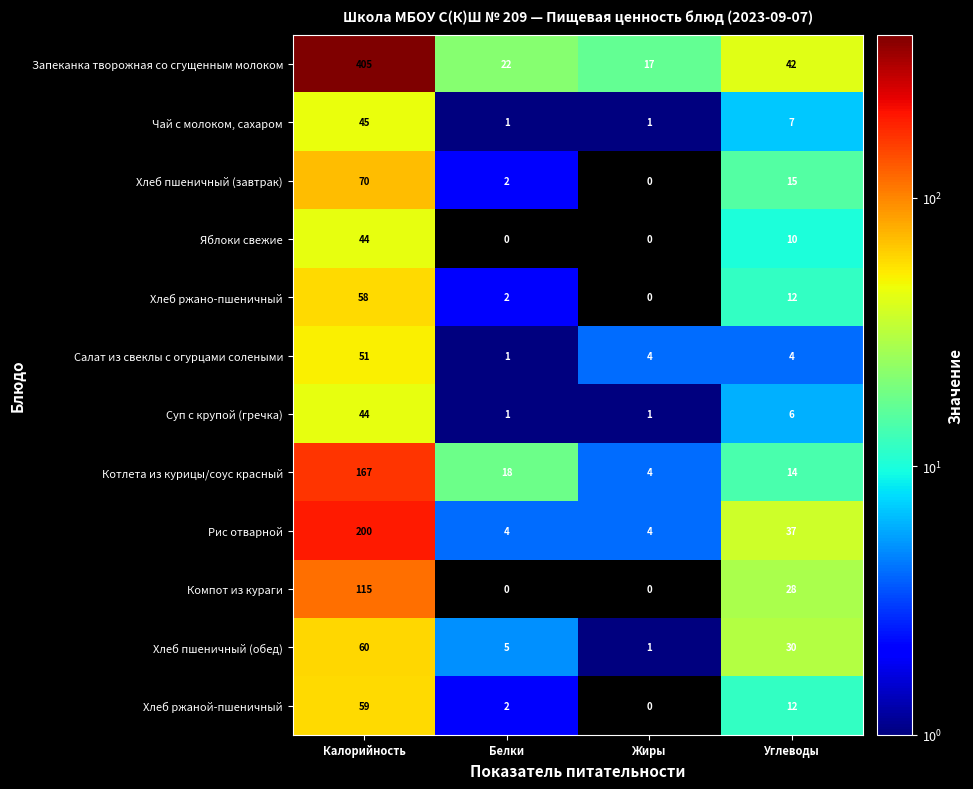

Is it true that Хлеб ржано-пшеничный equals 12 at Углеводы?

True